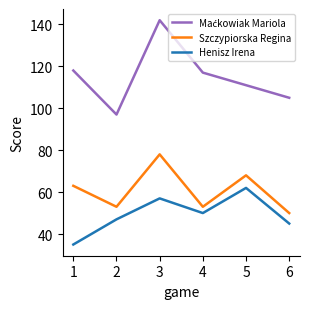

Rank the categories by Henisz Irena value from highest to lowest.

5, 3, 4, 2, 6, 1